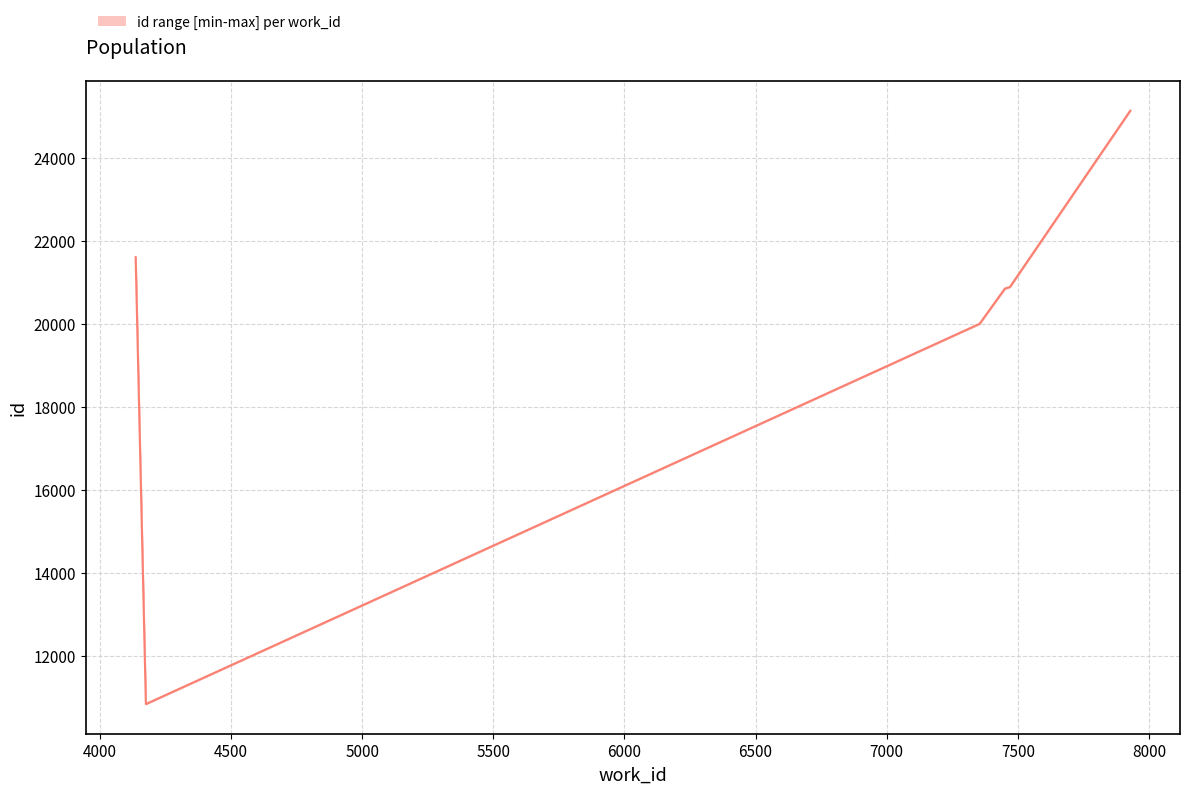

How many distinct data groups are displayed?

1